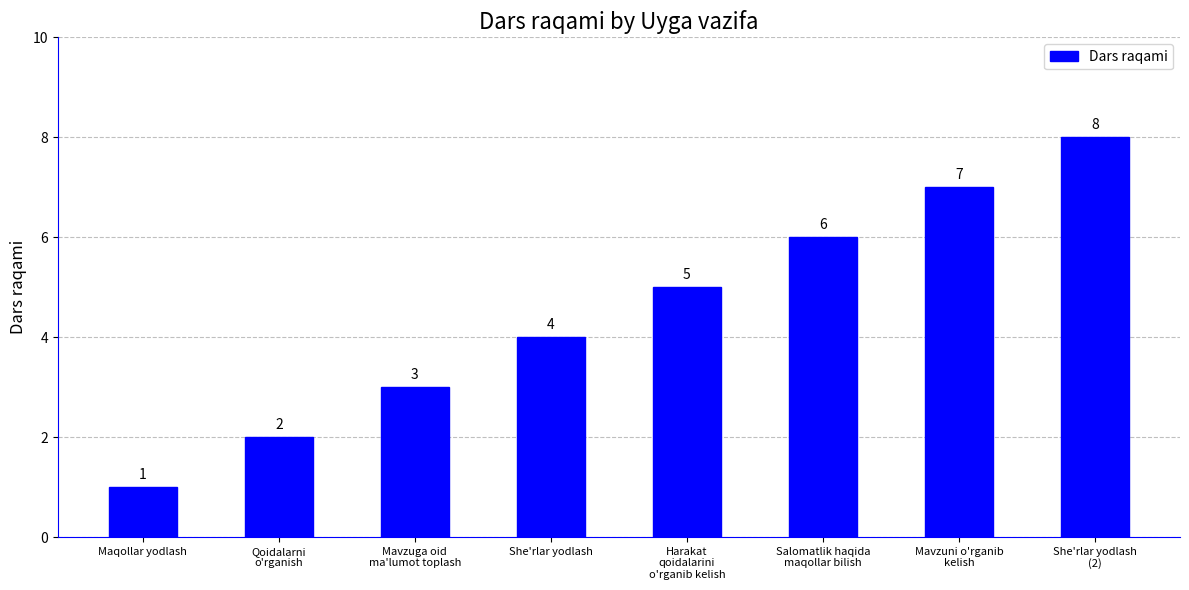

What position from the right is She'rlar yodlash
(2)?

1